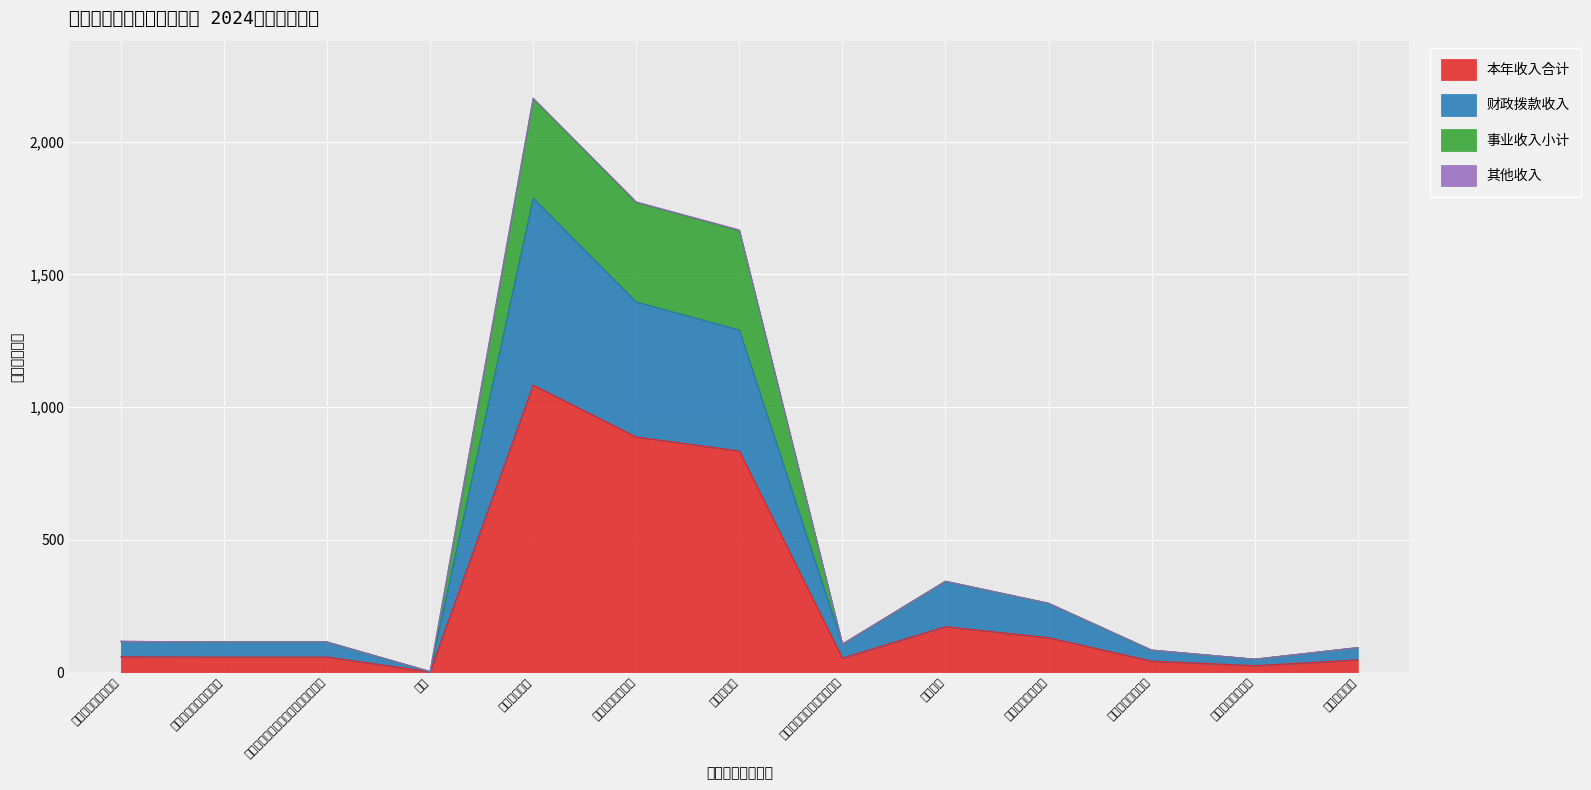

What is the maximum value for 本年收入合计?

1082.4